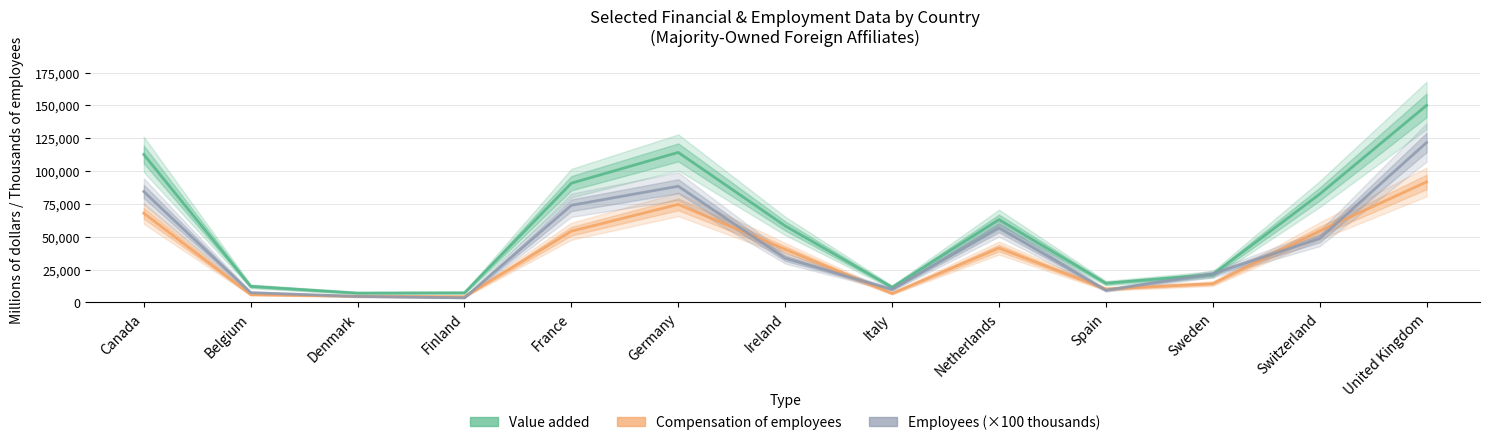

Is it true that Compensation of employees equals 74675.0 at Germany?

True